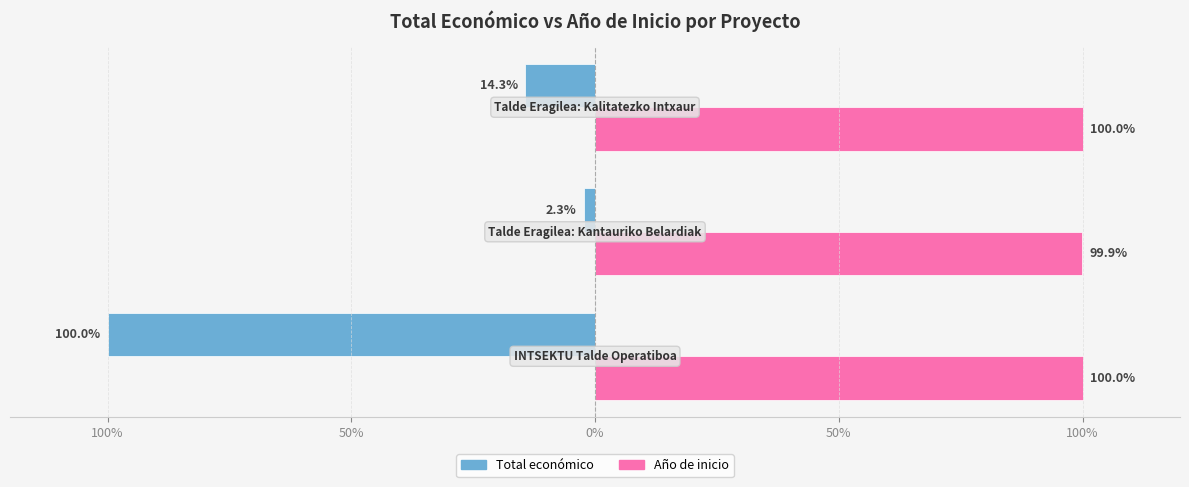

What is the value of the Total económico bar at the 3rd from the left?

-14.3